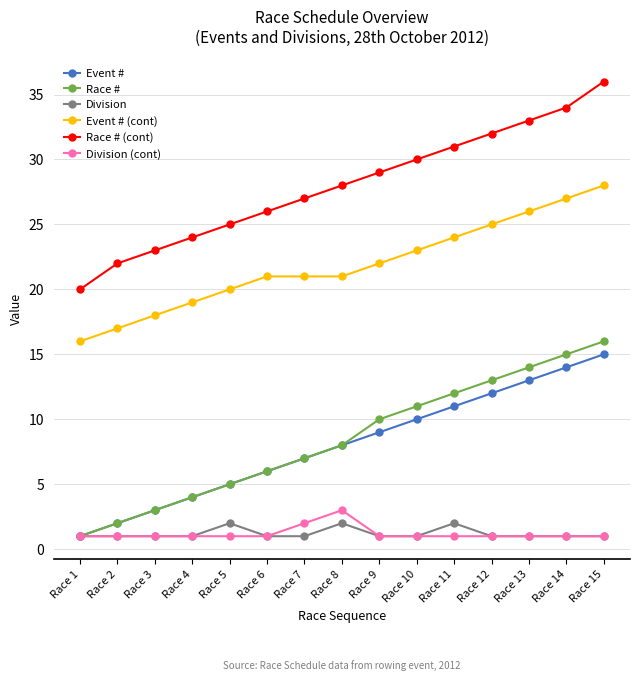

What is the average value of the Division (cont) series?

1